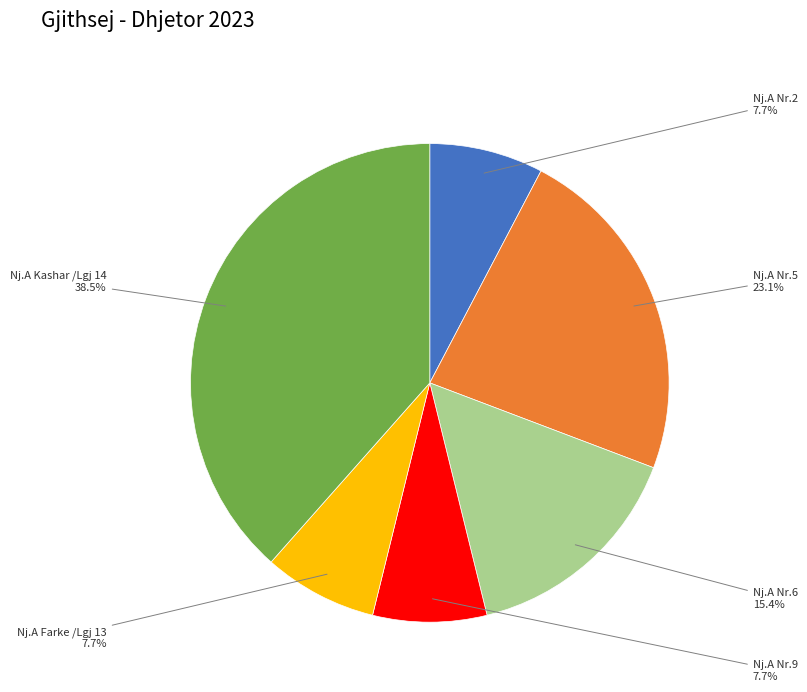

To the nearest percent, what is the average slice percentage?

17%